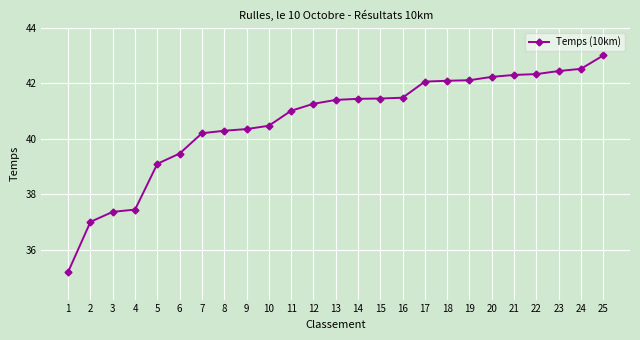

Where is the data nearest to the value 39?

5